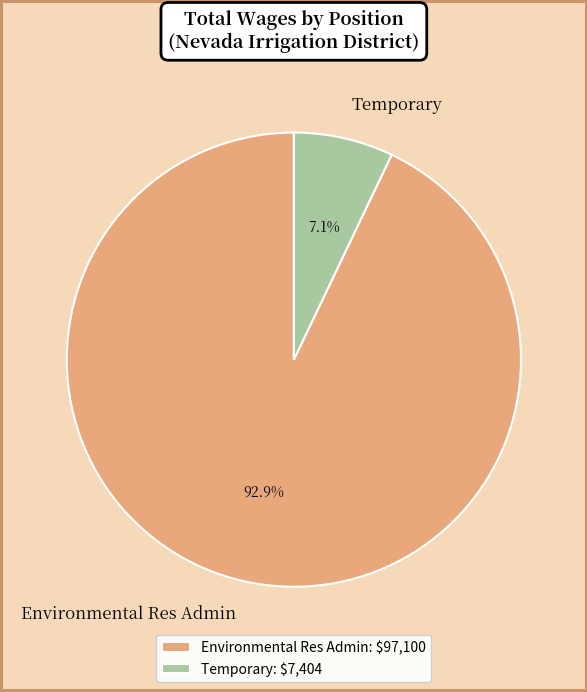

Is Temporary the majority of the pie?

No